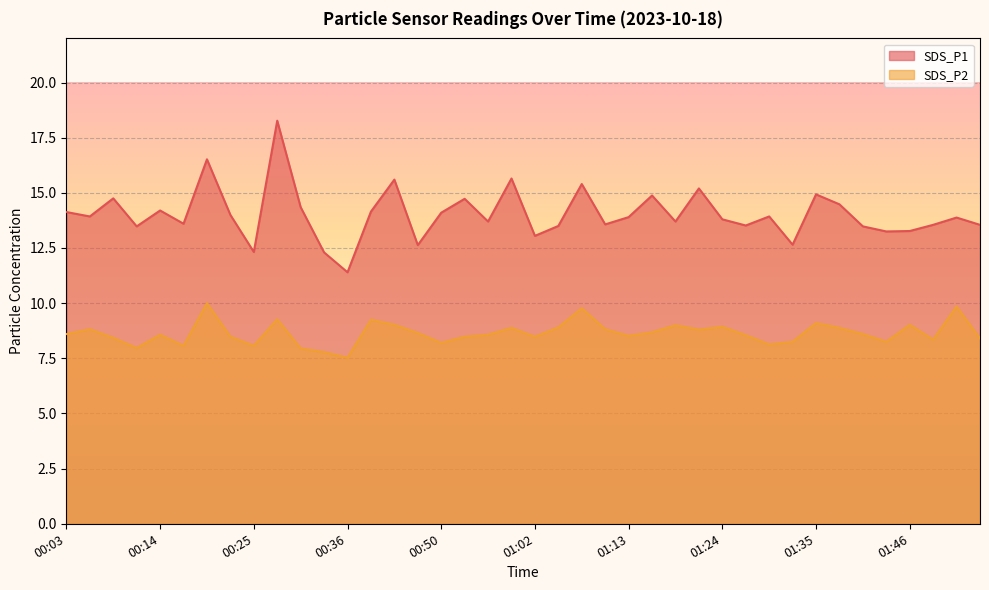

What is the value of the SDS_P2 point at the 21st from the left?

8.5